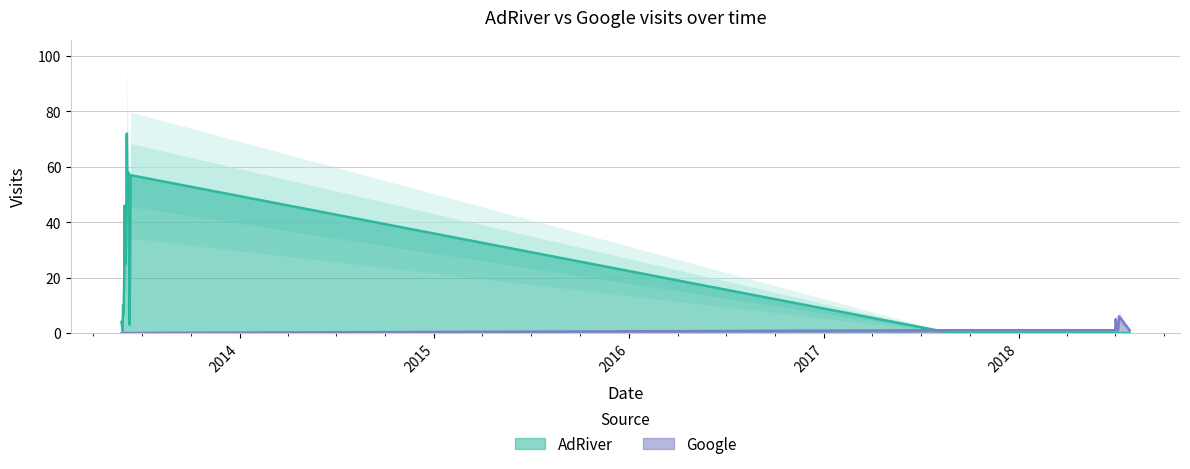

How many lines are shown in the chart?

2